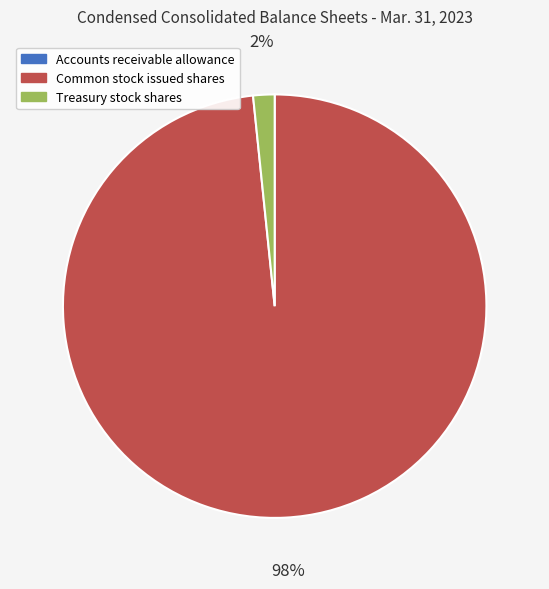

The Common stock issued shares slice represents 98% of the pie. True or false?

True